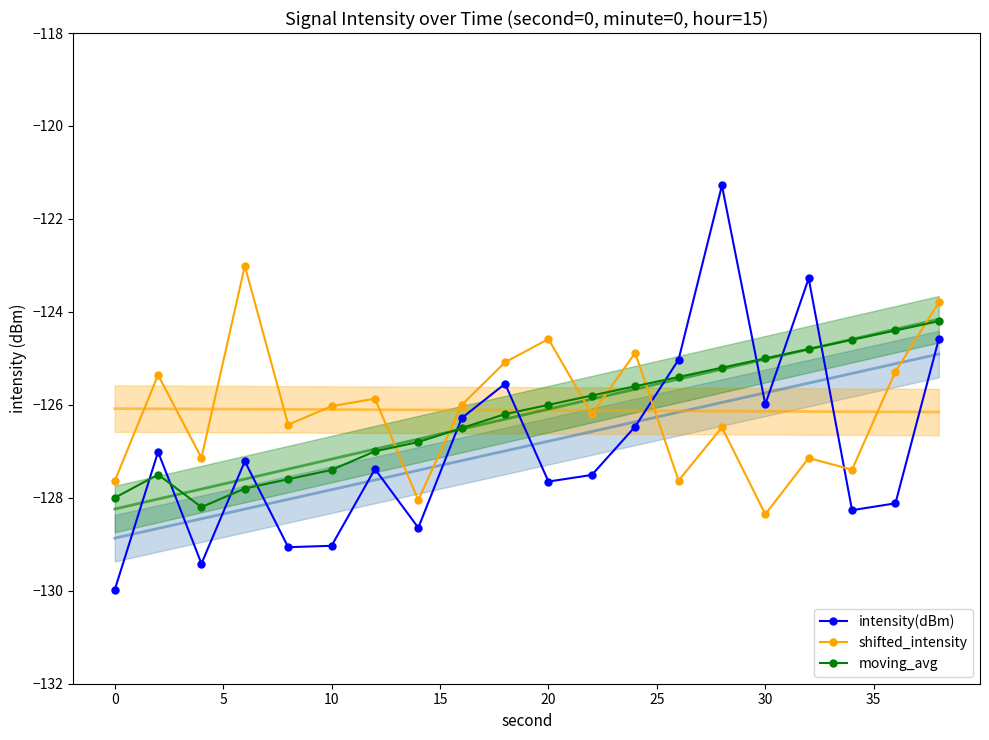

Which series has the widest spread of values?

intensity(dBm)